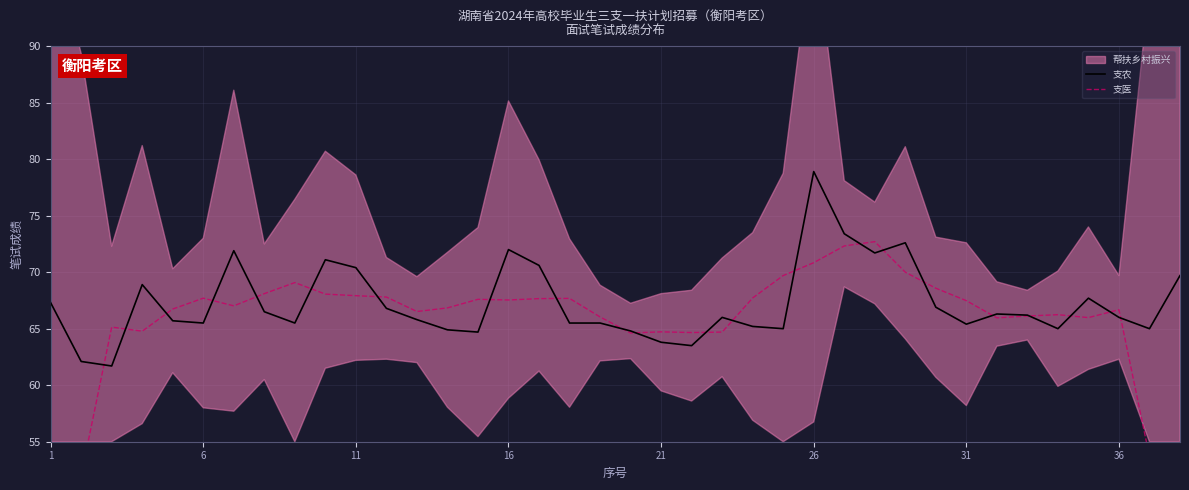

The value of 支农 at 11 is 70.4. True or false?

True